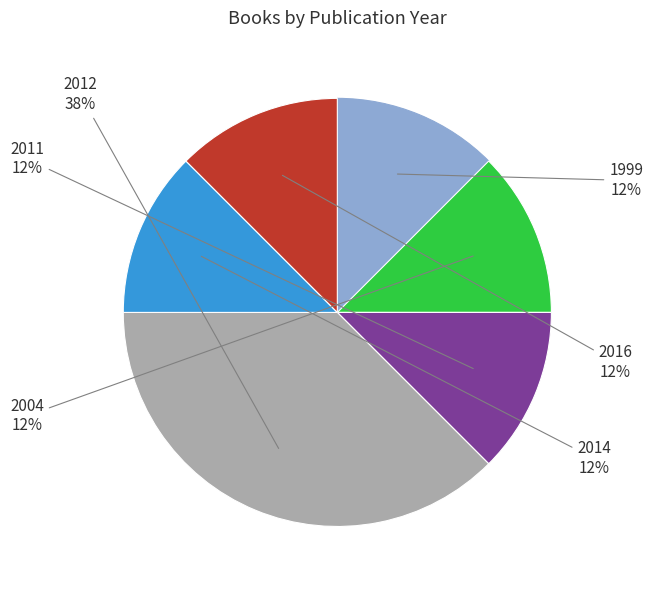

Is there a majority slice in this chart?

No